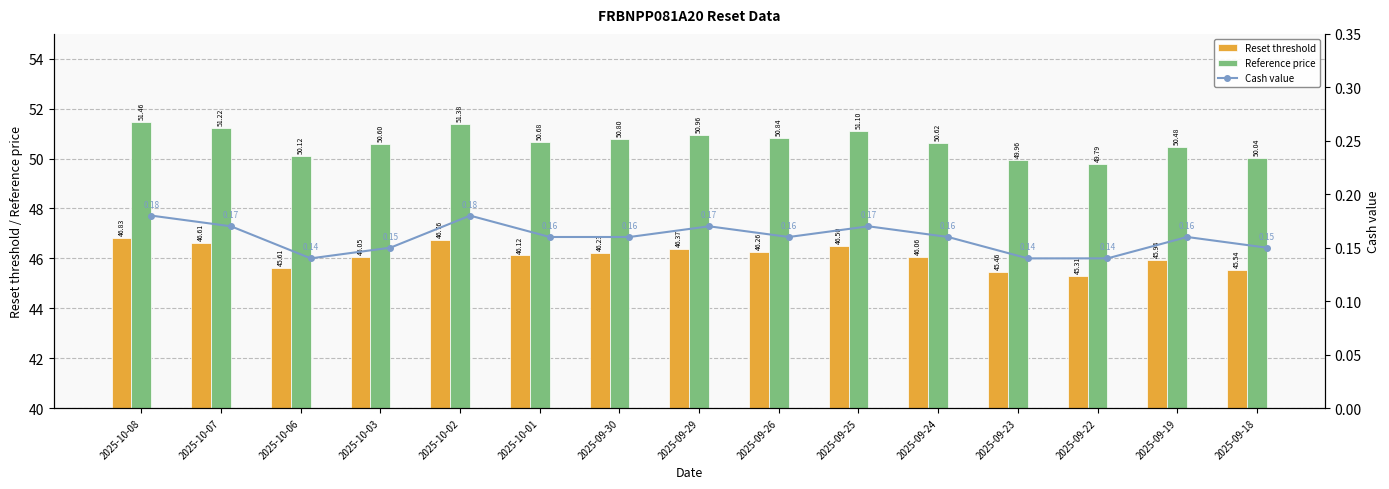

Is the value of Reference price at 2025-09-30 greater than the value of Reset threshold at 2025-10-06?

Yes